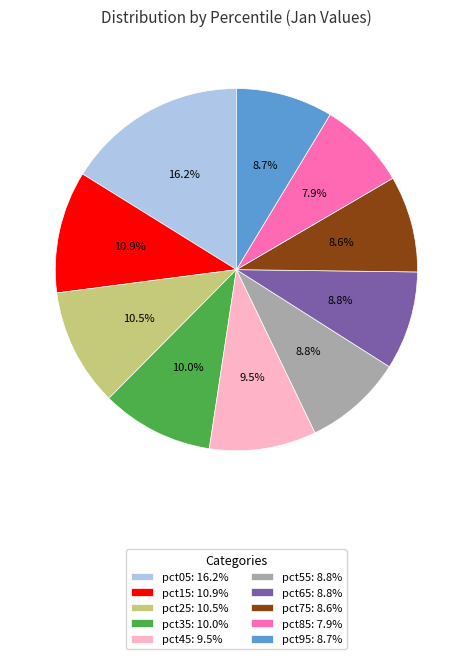

Does any single category account for the majority?

No